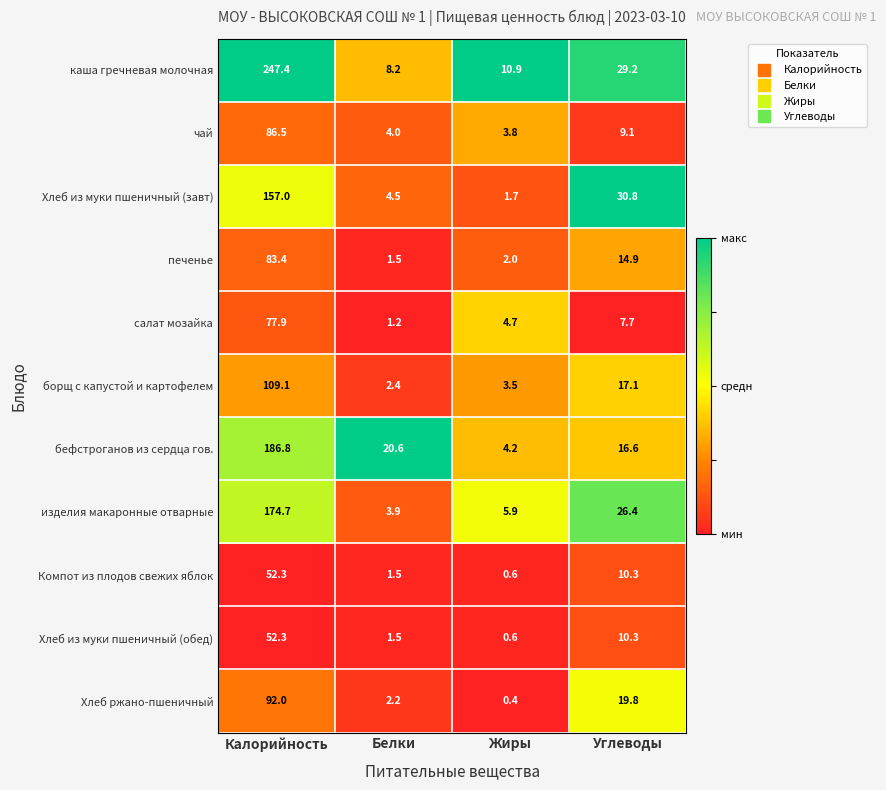

Is it true that борщ с капустой и картофелем equals 1.4 at Жиры?

False